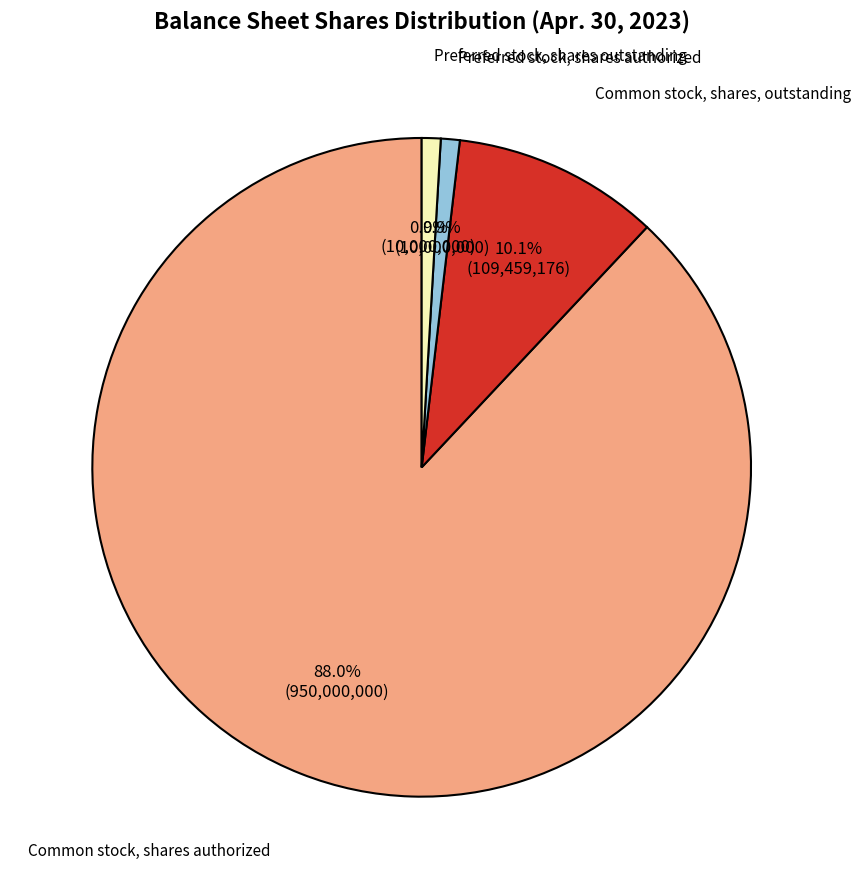

Is there any slice that represents more than half of the pie?

Yes